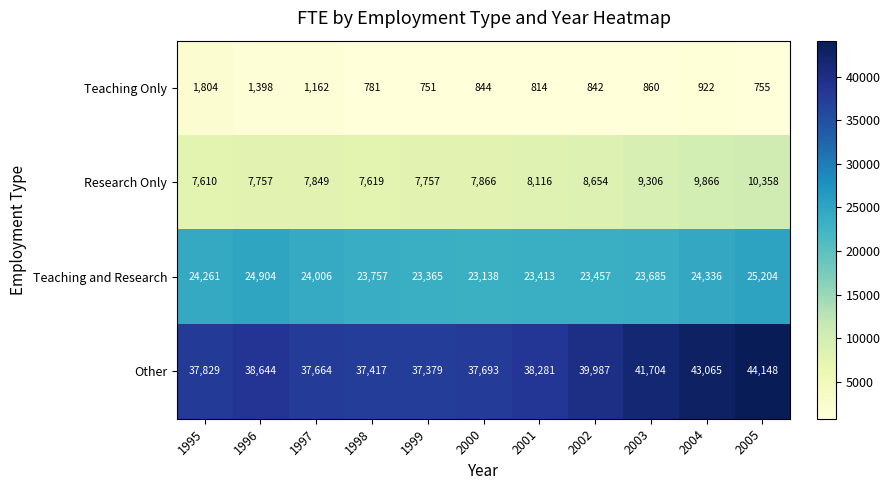

At how many categories does at least one series exceed 25540?

11